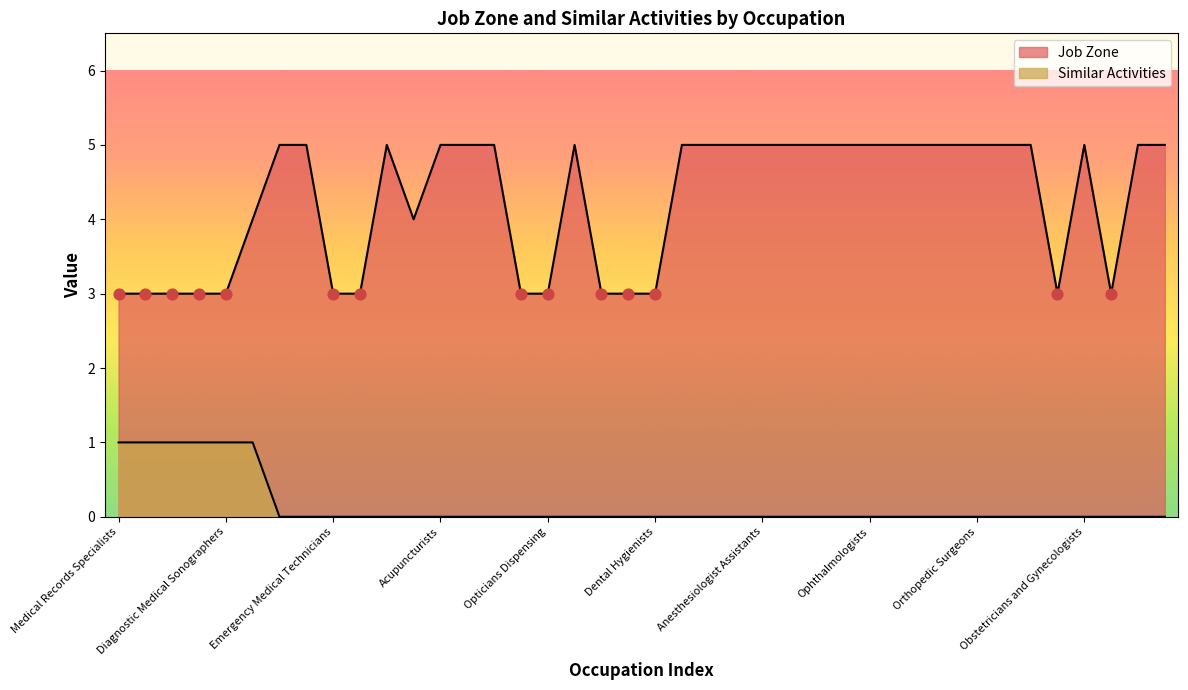

Which series reaches the maximum Y coordinate?

Job Zone